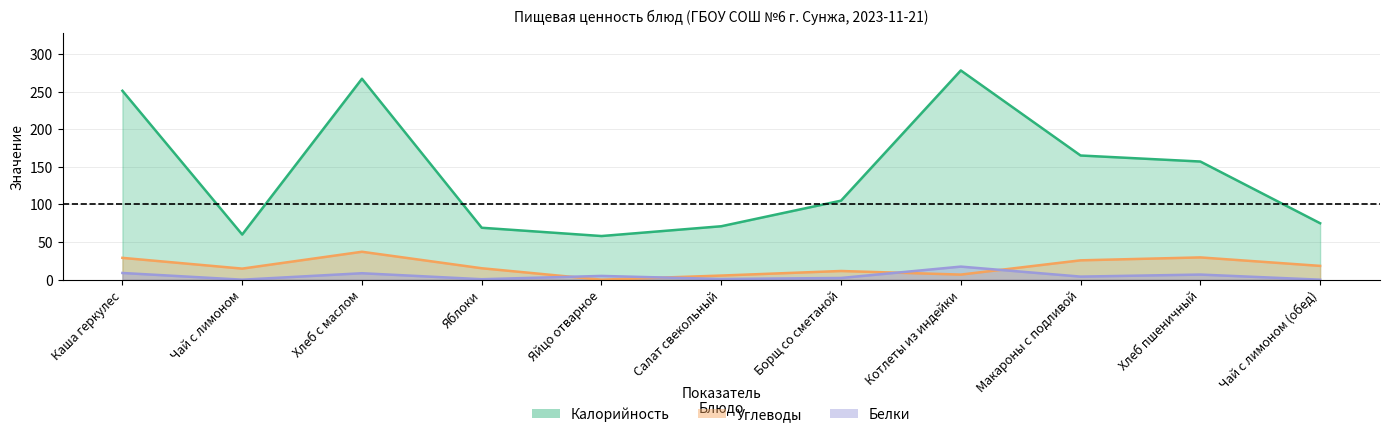

What is the spread (max minus min) of values at Яйцо отварное?

58.0